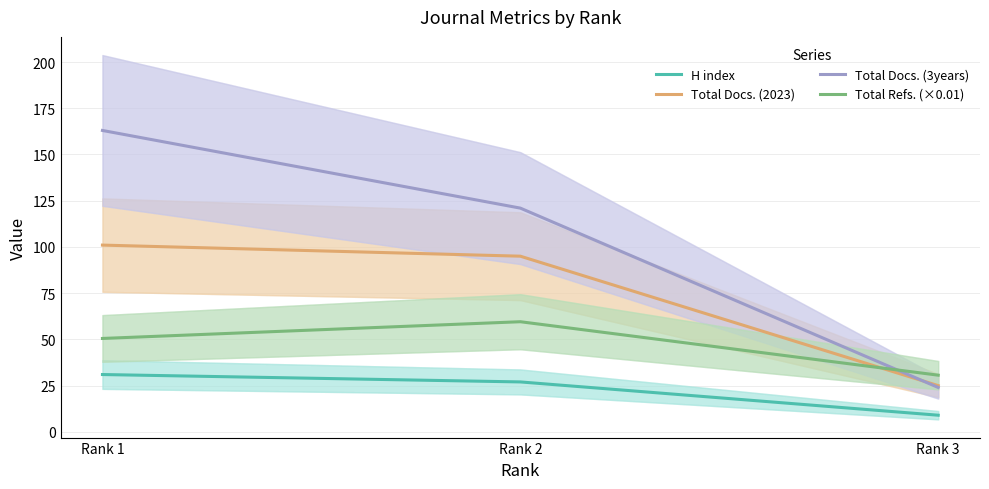

Reading left to right, what are all the values shown in this chart?

H index: Rank 1=31.0	Rank 2=27.0	Rank 3=9.0
Total Docs. (2023): Rank 1=101.0	Rank 2=95.0	Rank 3=25.0
Total Docs. (3years): Rank 1=163.0	Rank 2=121.0	Rank 3=24.0
Total Refs. (×0.01): Rank 1=50.5	Rank 2=59.6	Rank 3=30.7